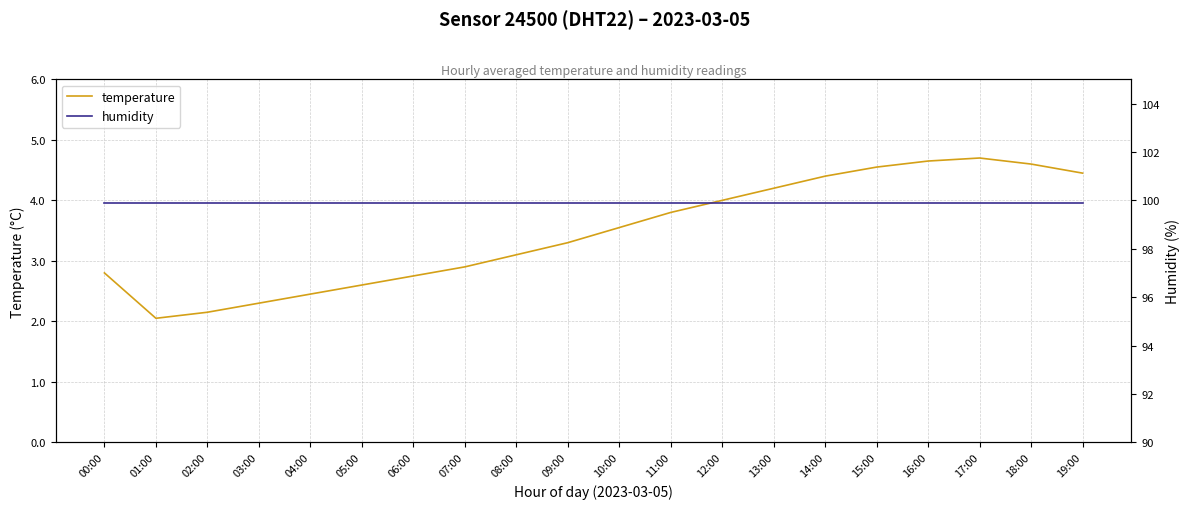

At which category does temperature reach its first local valley?

01:00